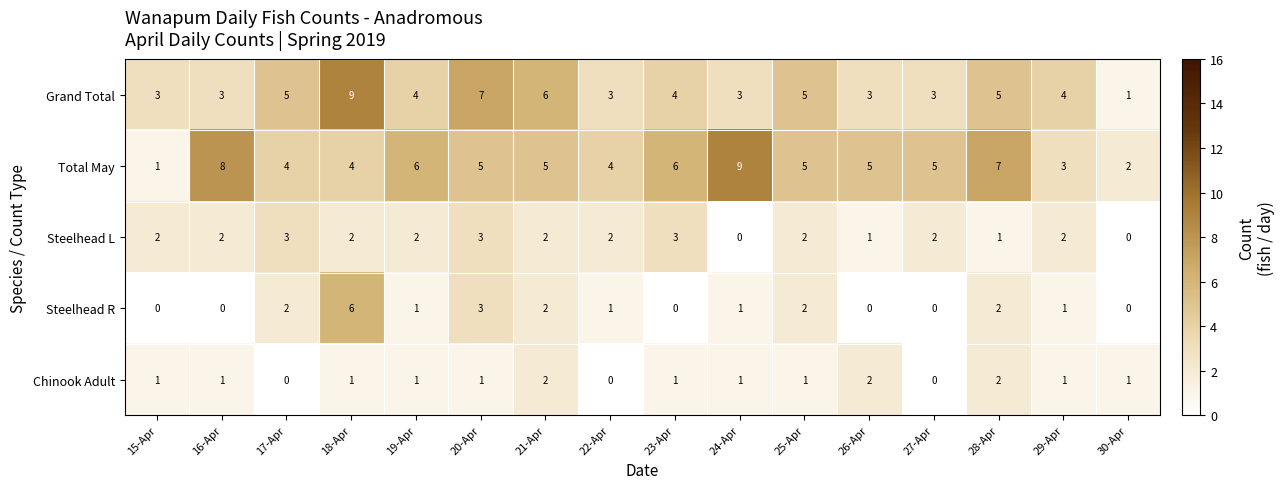

What is the sum of the Total May values at 29-Apr and 24-Apr?

12